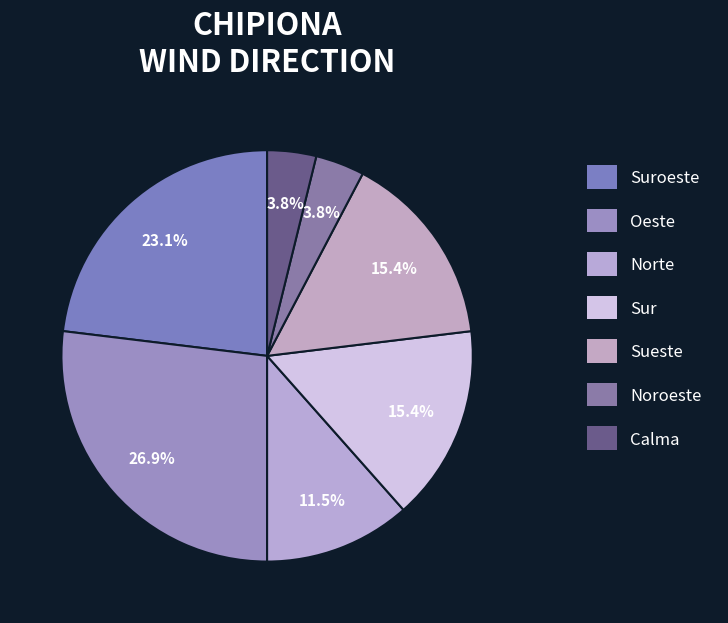

What is the largest slice in the pie chart?

Oeste